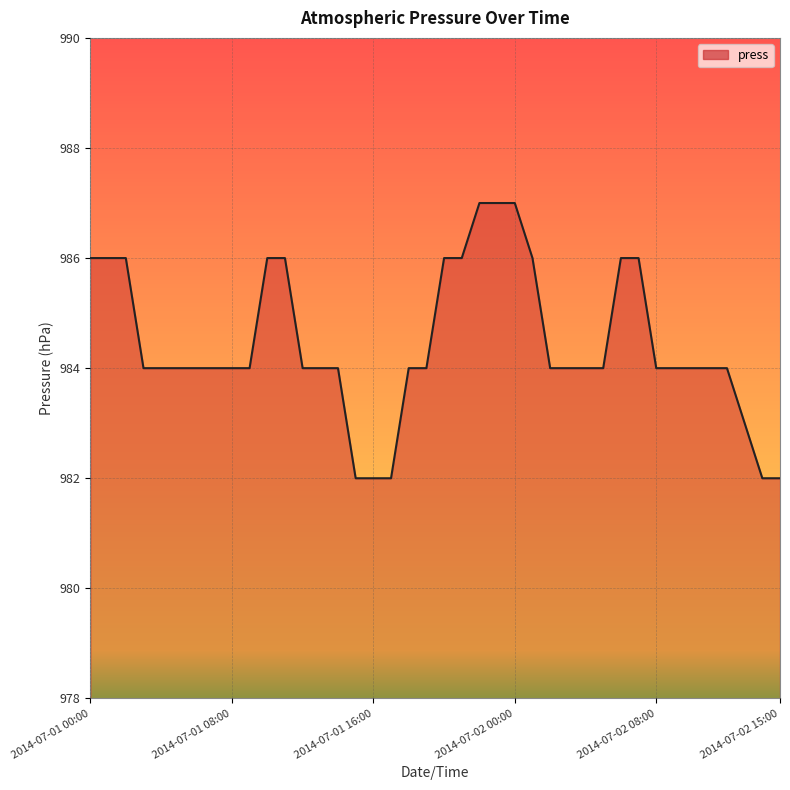

How many lines are shown in the chart?

1